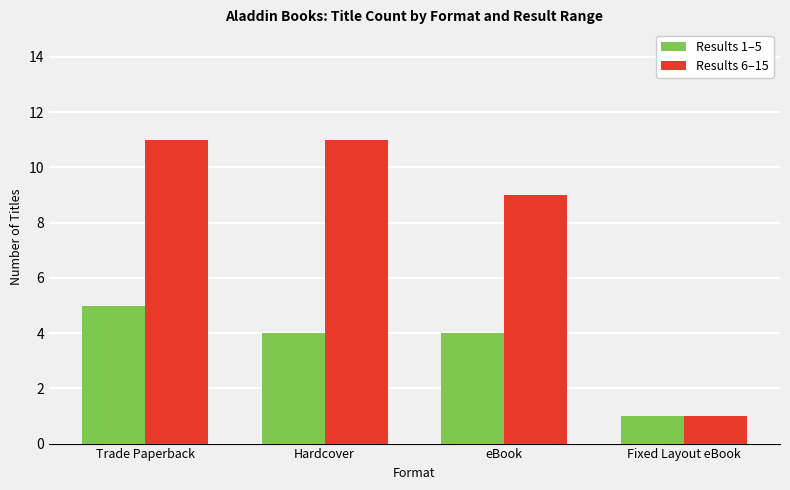

True or false: Results 1–5 has a value of 5 at Trade Paperback.

True